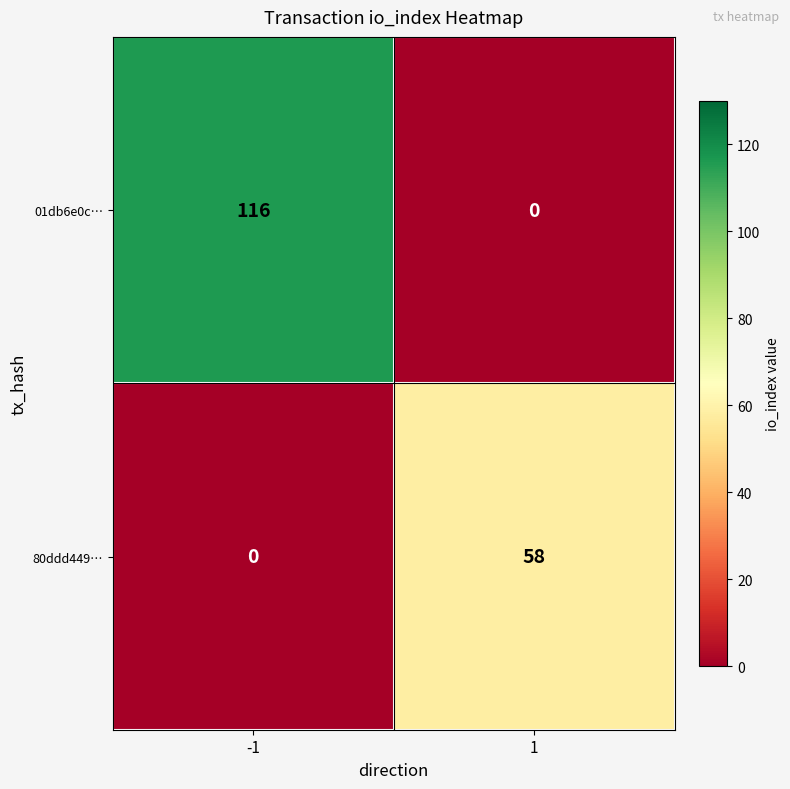

Between -1 and 1, which series saw the biggest shift?

01db6e0c…